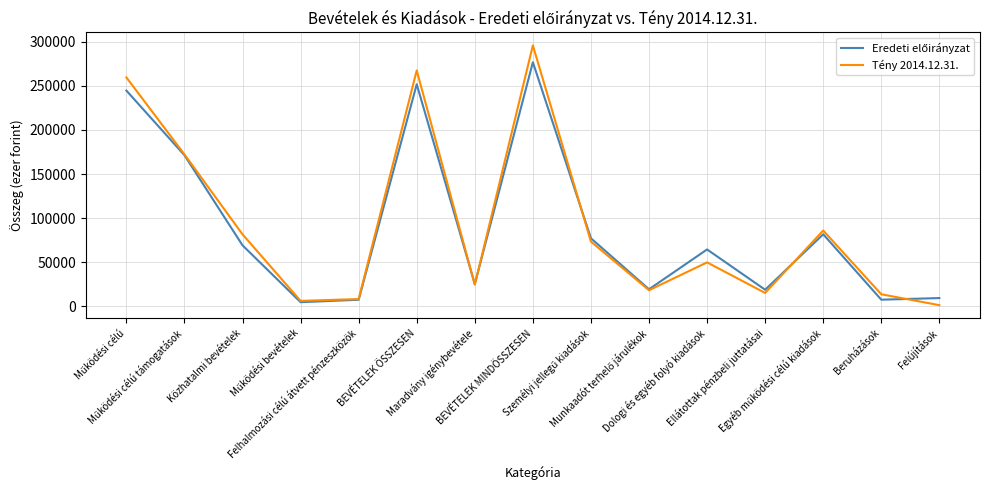

What is the maximum value shown in the chart?

296082